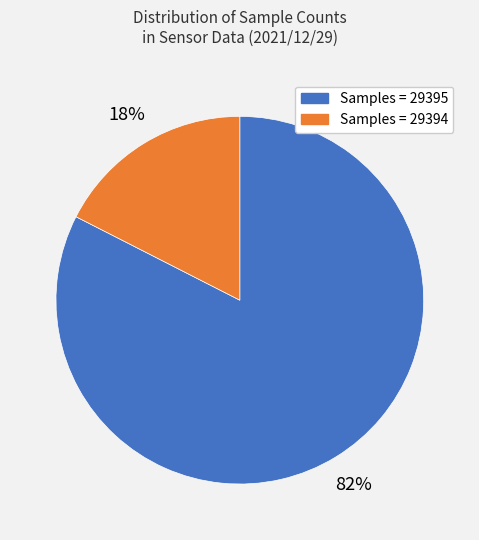

To the nearest percent, what is the average slice percentage?

50%